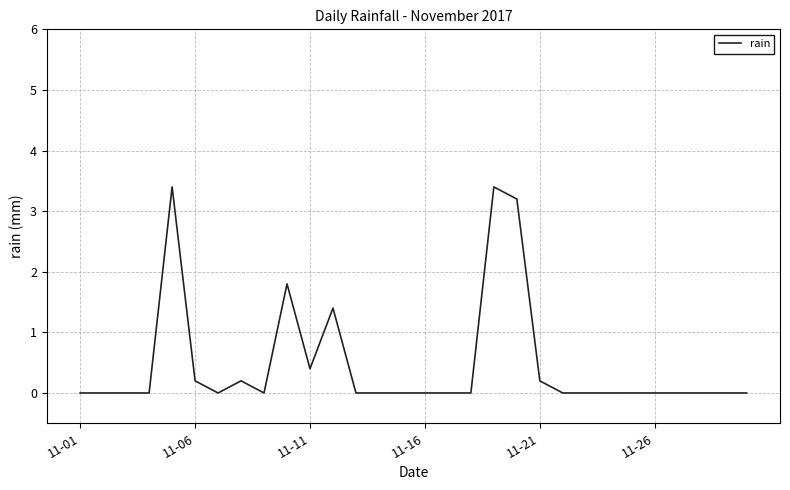

What is the difference between the maximum and minimum values?

3.4